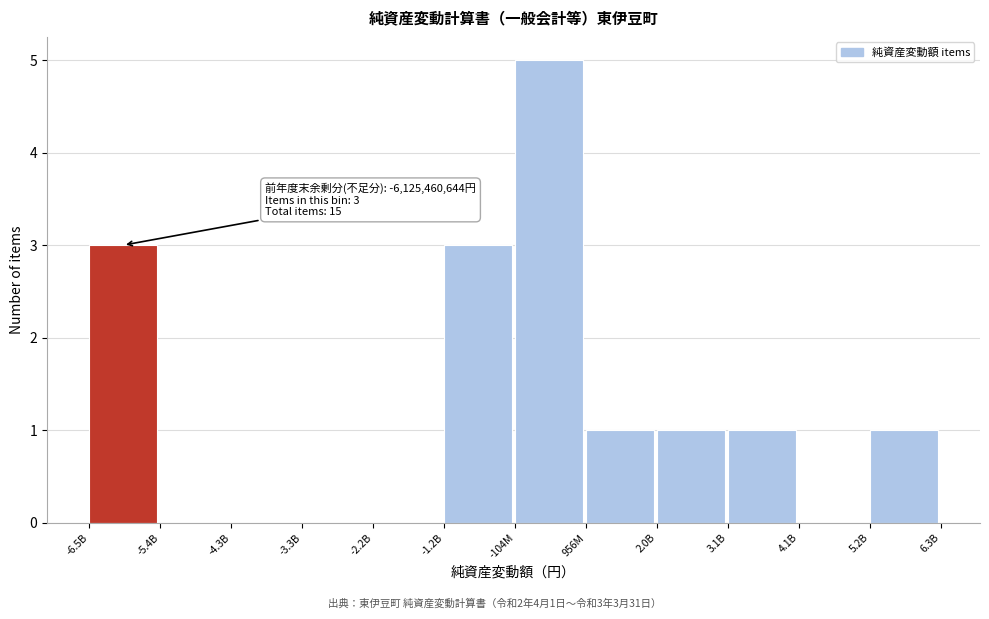

Reading right to left, list all the values displayed in this chart.

5.2B=1	4.1B=0	3.1B=1	2.0B=1	956M=1	-104M=5	-1.2B=3	-2.2B=0	-3.3B=0	-4.3B=0	-5.4B=0	-6.5B=3